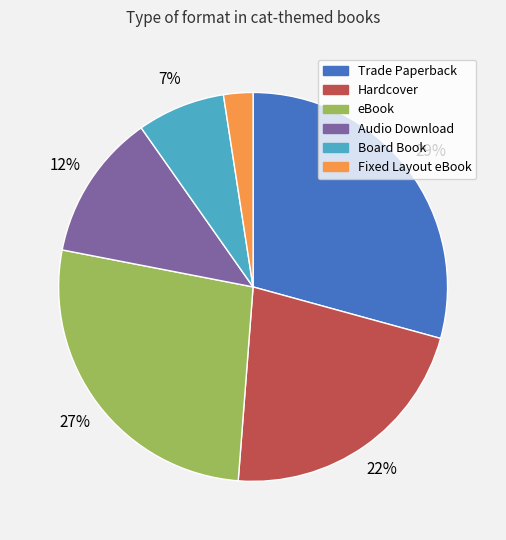

Is the sum of eBook and Hardcover greater than half?

No